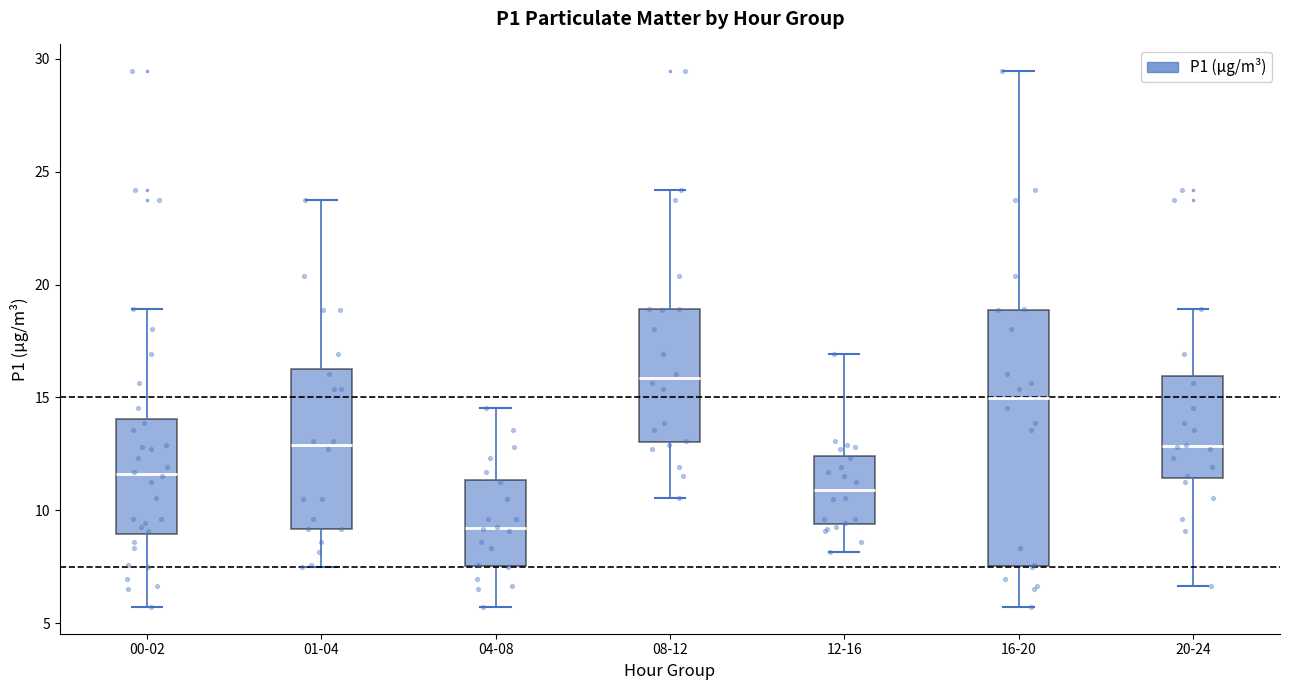

Reading left to right, transcribe this box plot: for each box, give where its median line is, the range the box spans, and where its two whiskers end, as read against the y-axis. The values are not printed on the chart, so give them approximately, as read against the axis.

00-02: median 11.5, box 9.0 to 14.0, whiskers 5.5 to 19.0
01-04: median 13.0, box 9.0 to 16.5, whiskers 7.5 to 23.5
04-08: median 9.0, box 7.5 to 11.5, whiskers 5.5 to 14.5
08-12: median 16.0, box 13.0 to 19.0, whiskers 10.5 to 24.0
12-16: median 11.0, box 9.5 to 12.5, whiskers 8.0 to 17.0
16-20: median 15.0, box 7.5 to 19.0, whiskers 5.5 to 29.5
20-24: median 13.0, box 11.5 to 16.0, whiskers 6.5 to 19.0